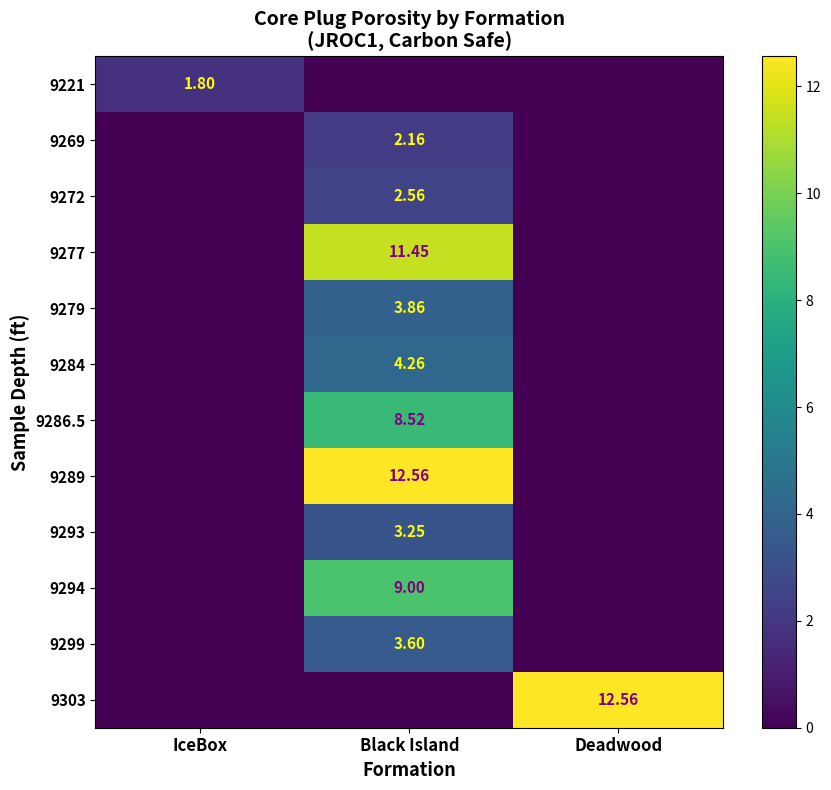

What is the difference between the maximum and minimum values in the 9284 series?

4.3